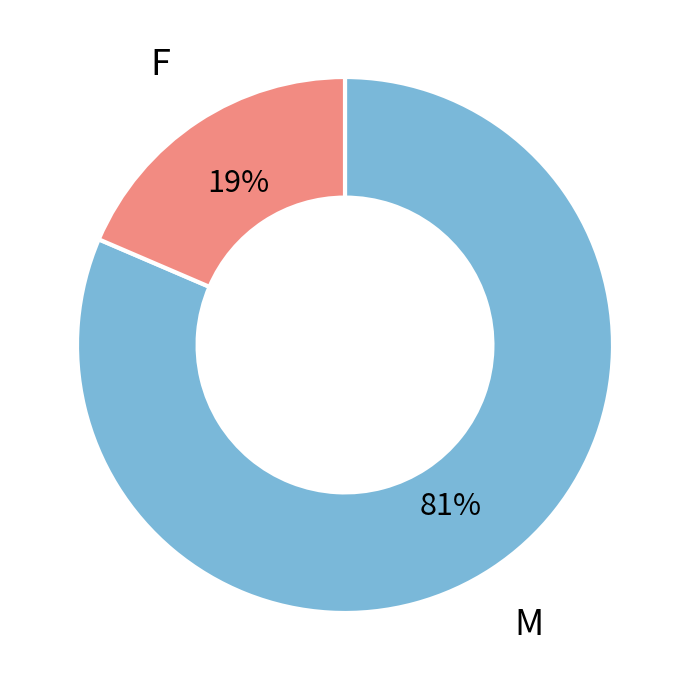

To the nearest percent, what is the average slice percentage?

50%